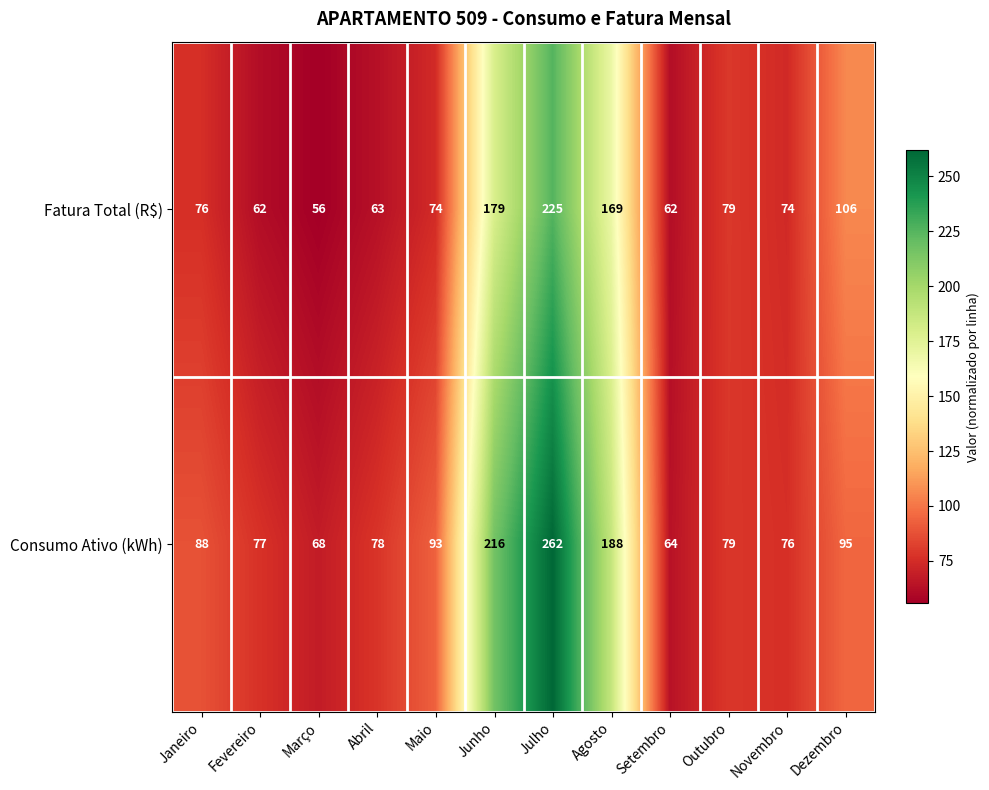

How many categories are shown in the chart?

12